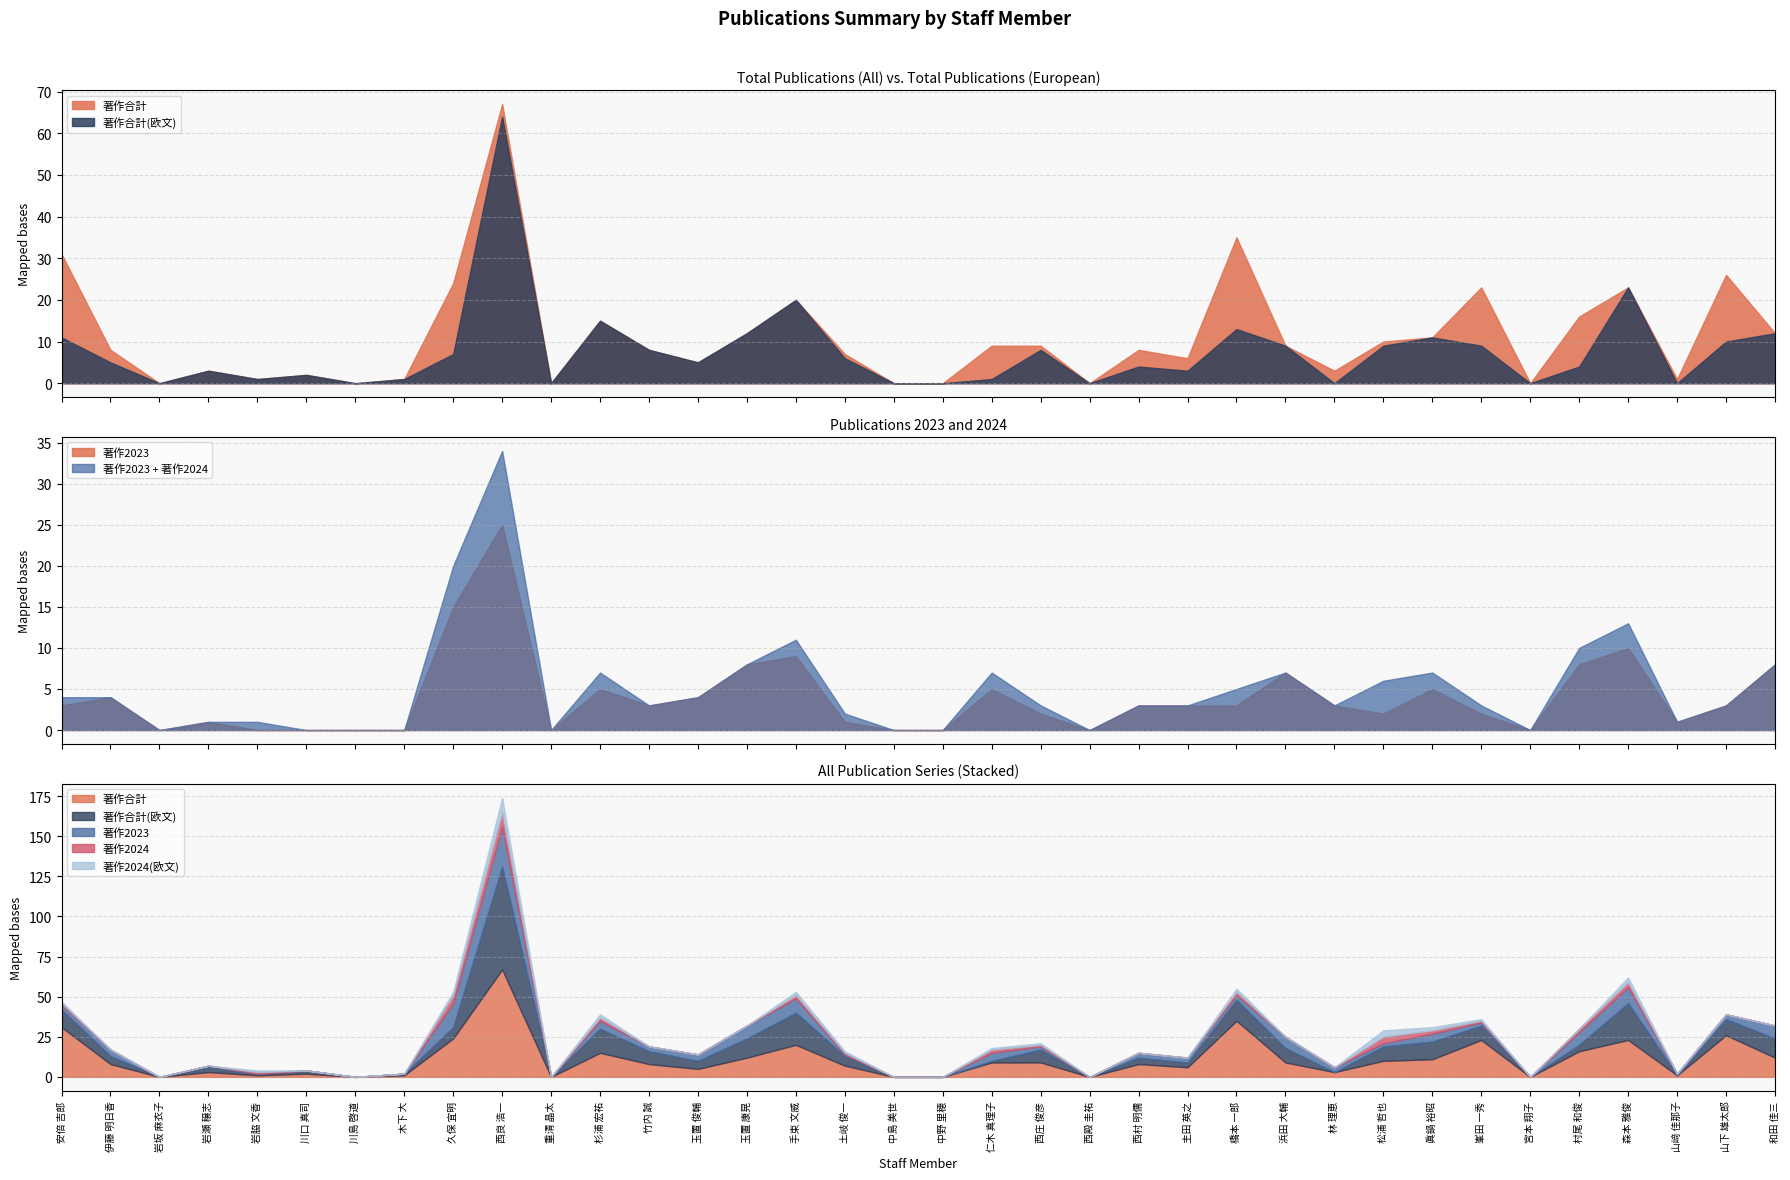

How many distinct data groups are displayed?

5